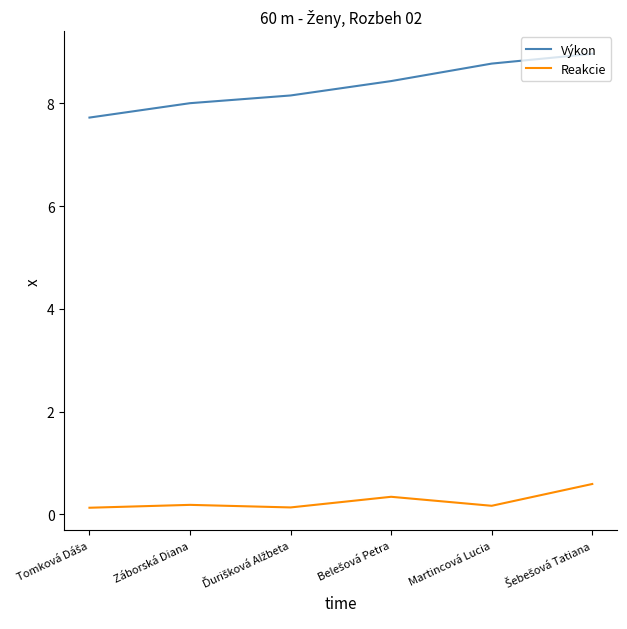

What is the maximum value shown in the chart?

9.0